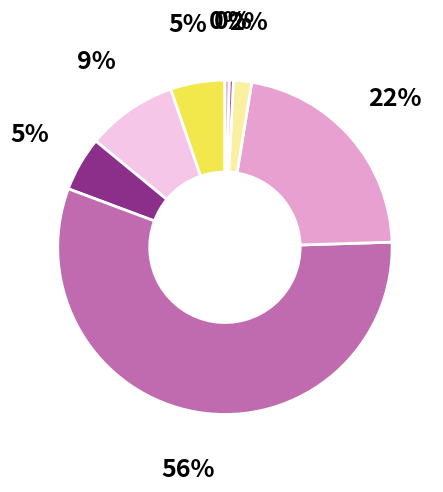

How many segments does this pie chart have?

8